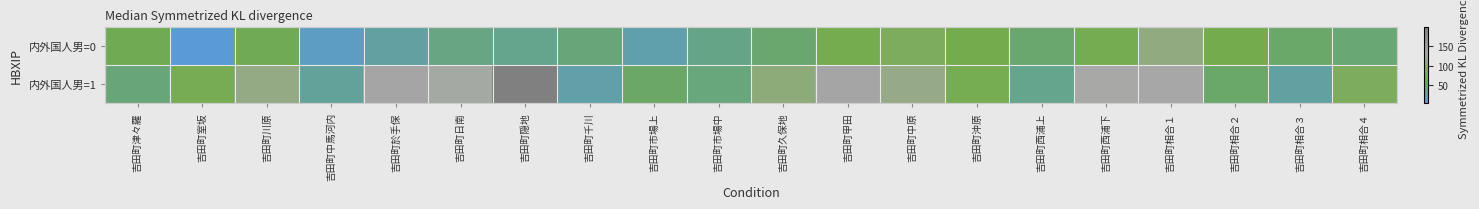

What is the total value across all series at 吉田町西浦下?

208